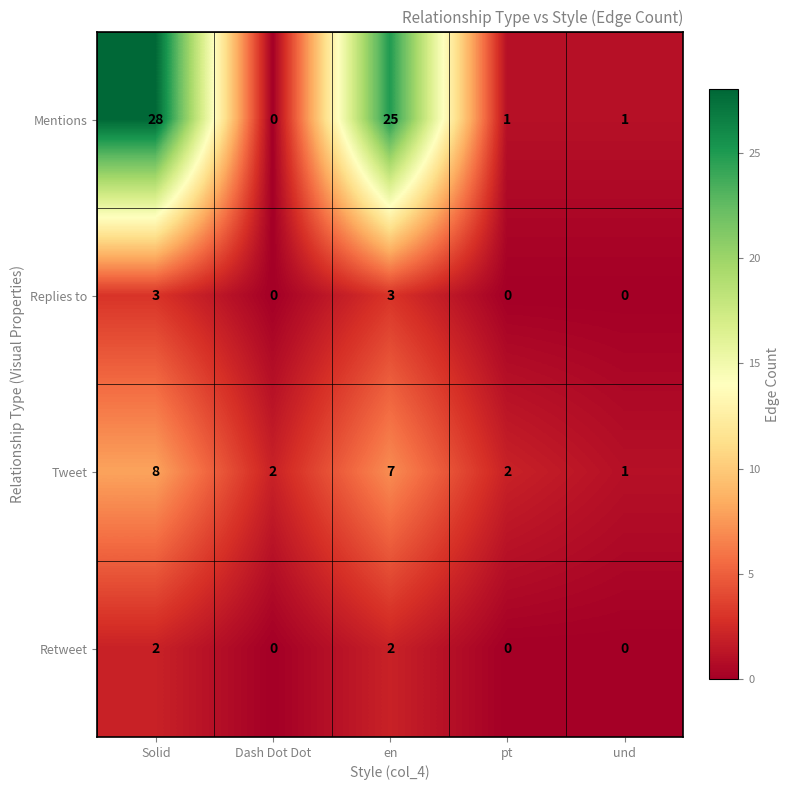

How many data points does each series have?

5